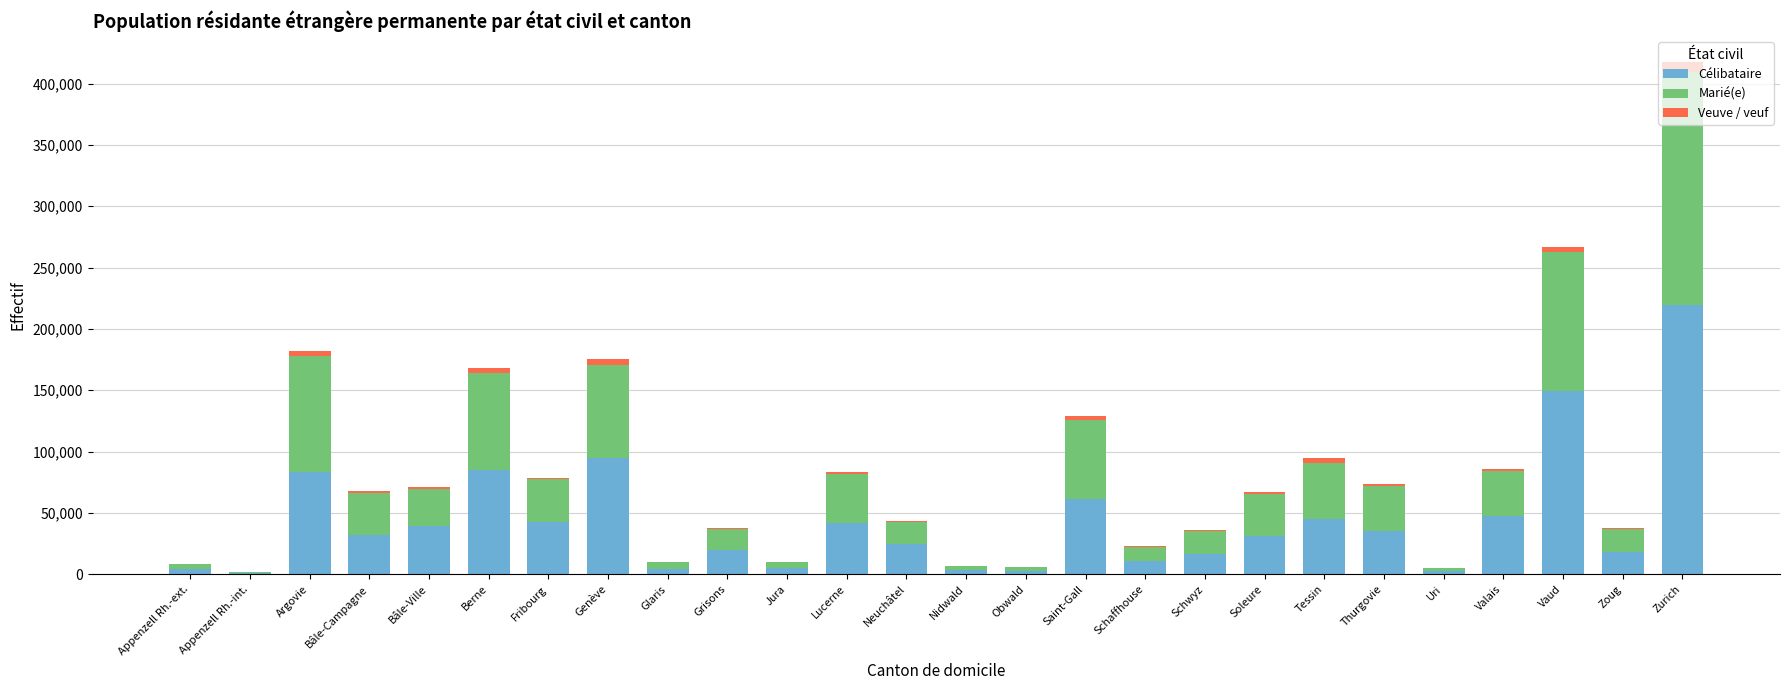

Is it true that Célibataire equals 31157 at Soleure?

True